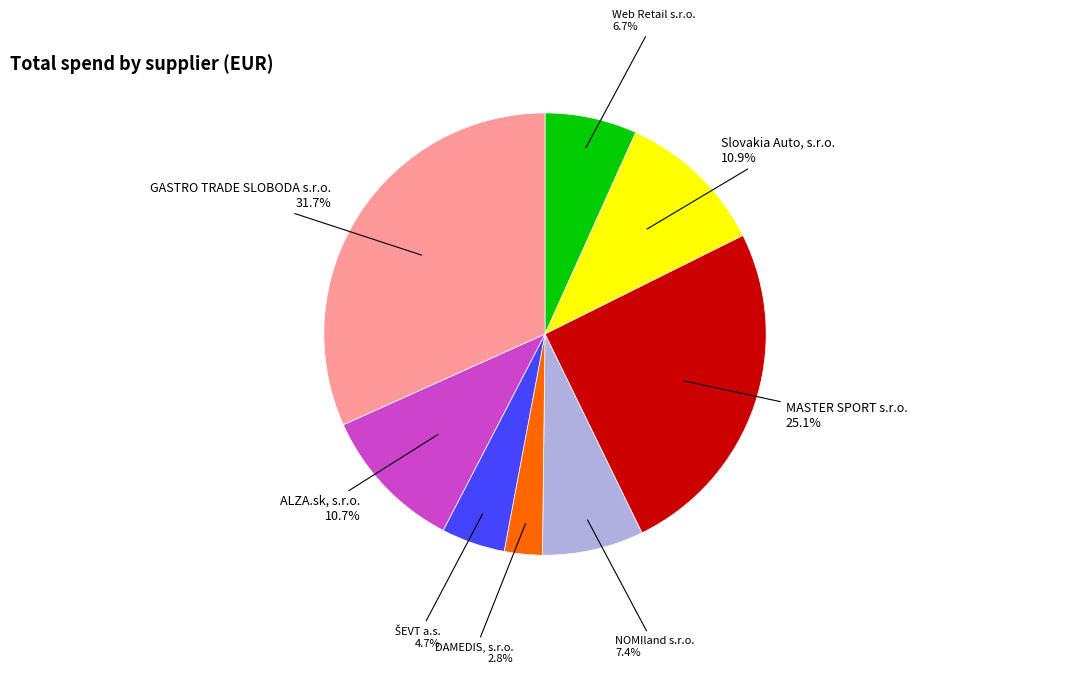

Does Slovakia Auto, s.r.o. represent more than half of the total?

No